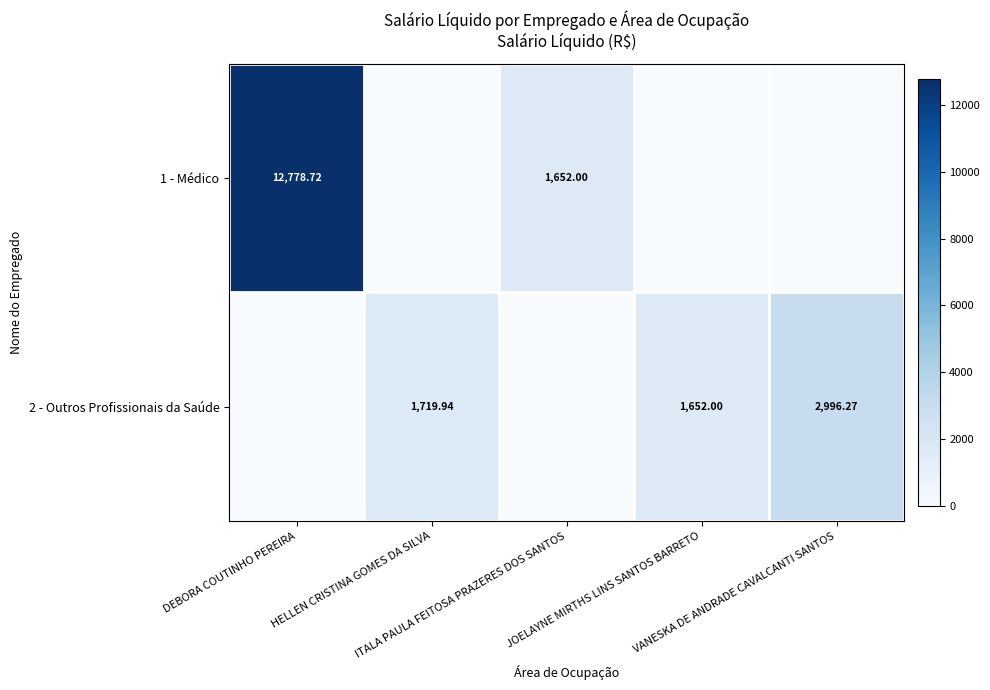

How many values in the 2 - Outros Profissionais da Saúde series are below 1652?

2